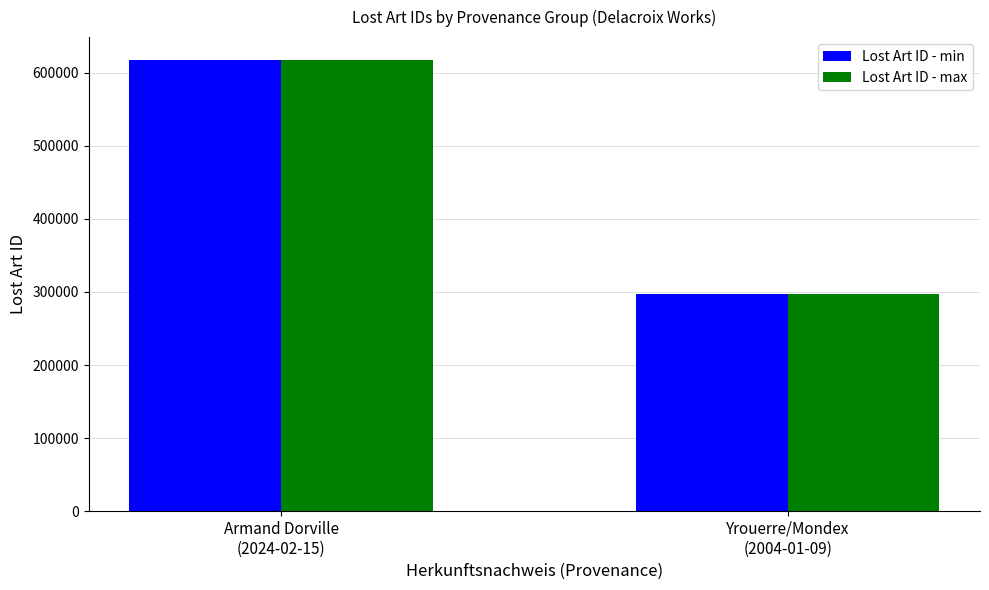

Are the bars grouped side by side (vs. stacked)?

Yes